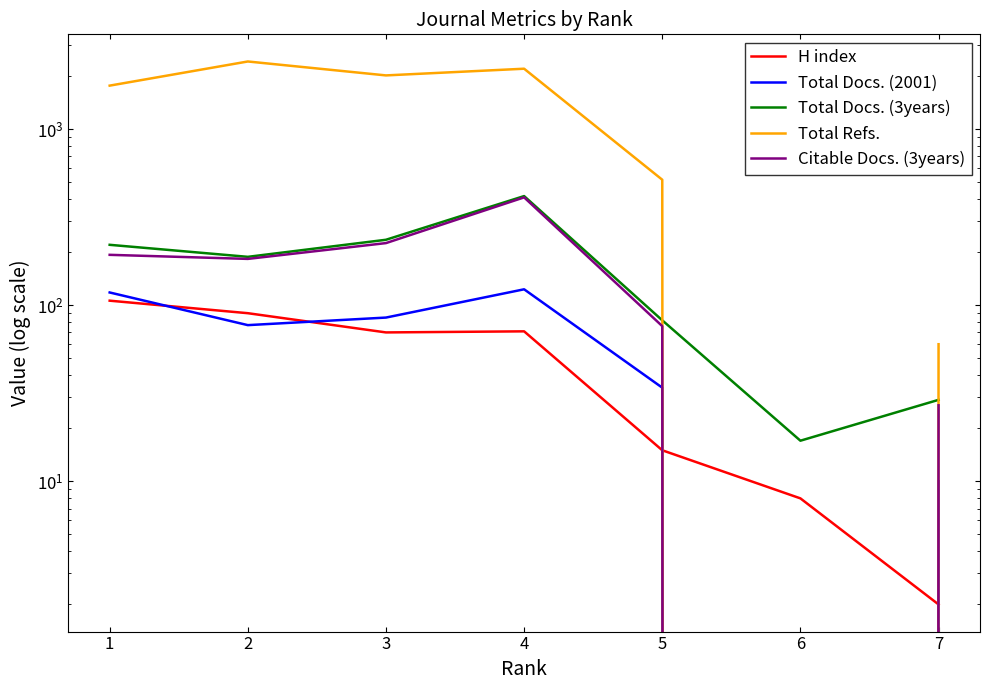

Between 1 and 6, which is larger?

1